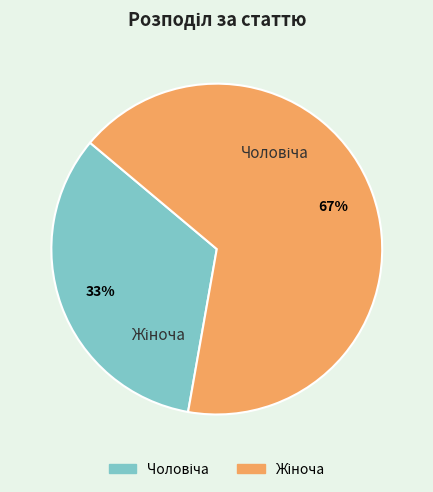

How many segments does this pie chart have?

2